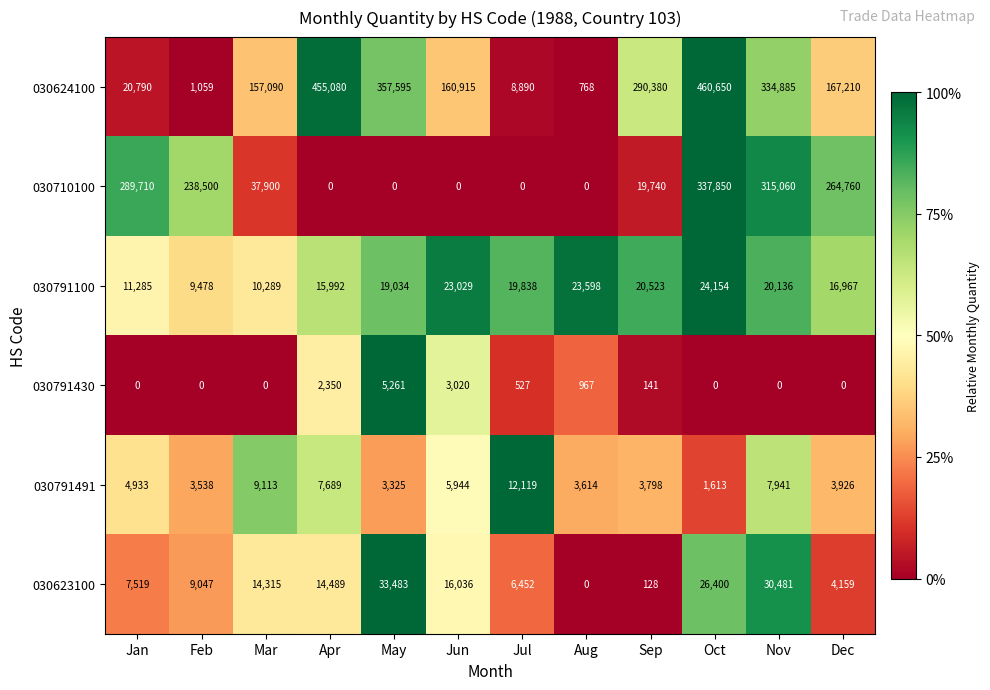

Rank the series at Oct from lowest to highest value.

030791430, 030791491, 030791100, 030623100, 030710100, 030624100